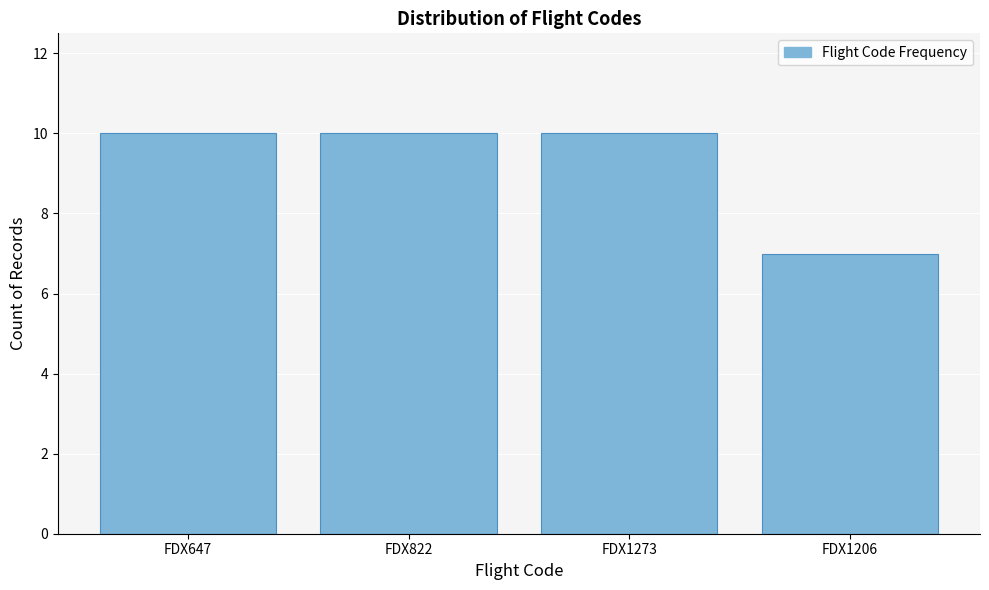

Reading left to right, extract all data points from this chart.

FDX647=10	FDX822=10	FDX1273=10	FDX1206=7